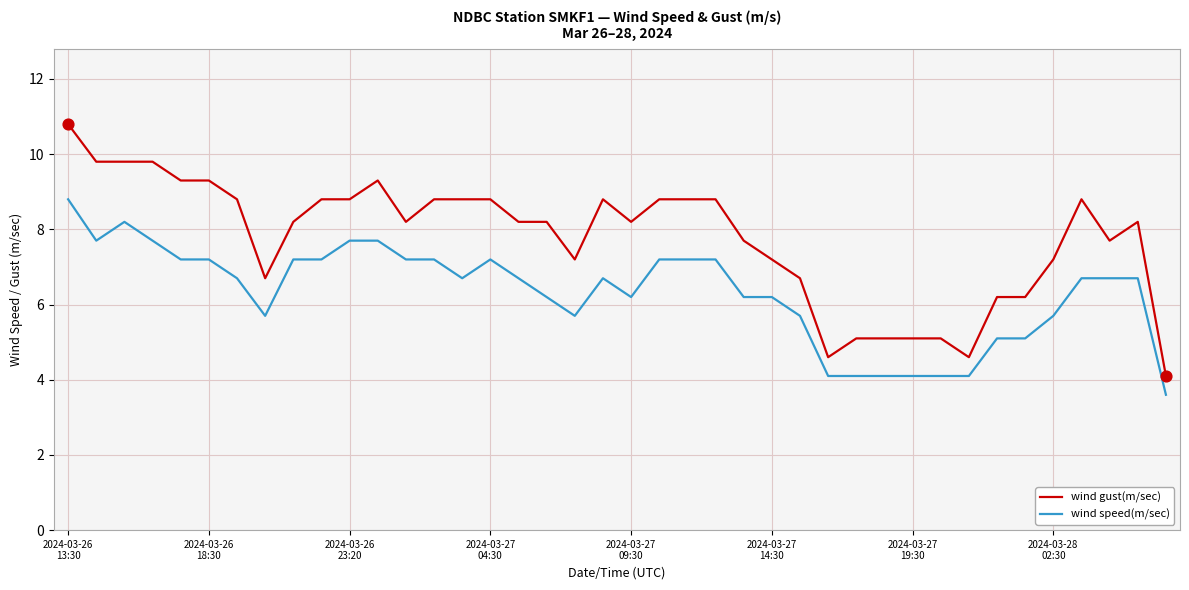

What are all the series names shown in the legend?

wind gust(m/sec), wind speed(m/sec)